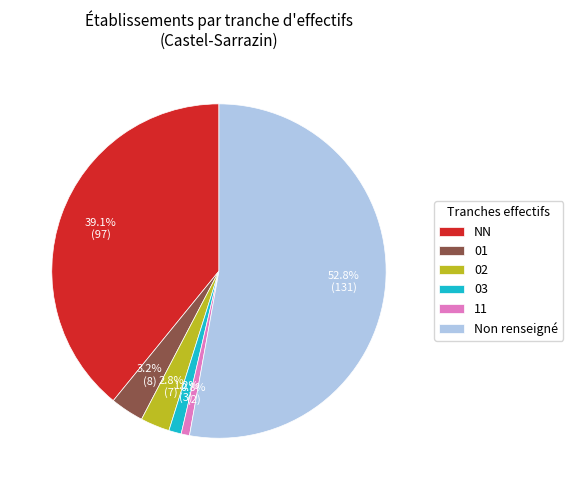

To the nearest percent, what is the average slice percentage?

17%